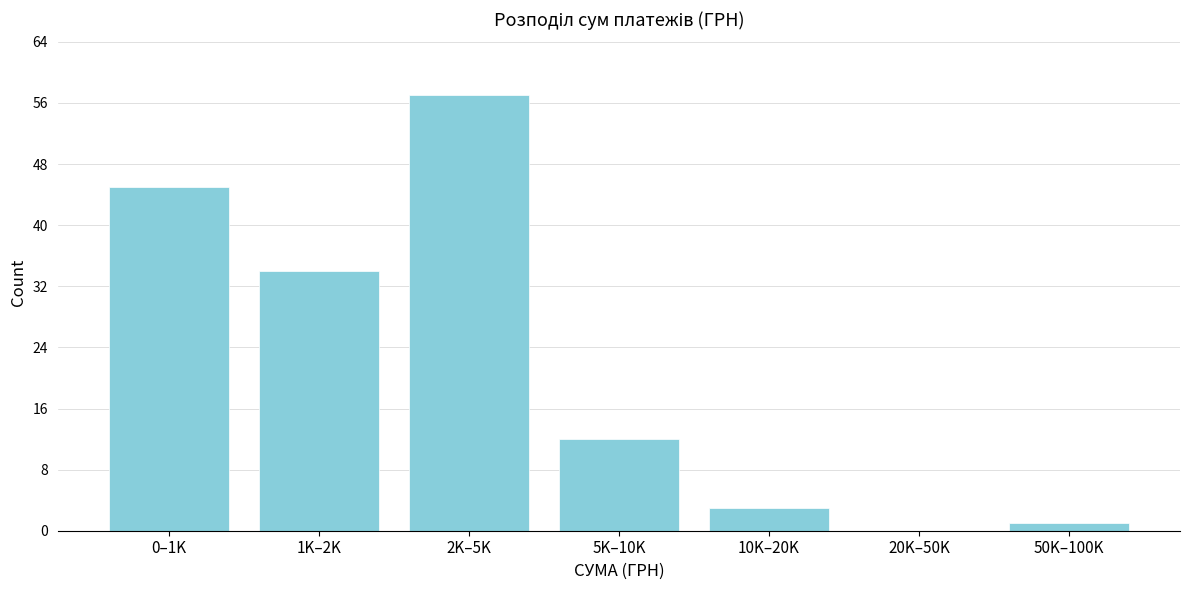

Reading left to right, list all the values displayed in this chart.

0–1K=45	1K–2K=34	2K–5K=57	5K–10K=12	10K–20K=3	20K–50K=0	50K–100K=1